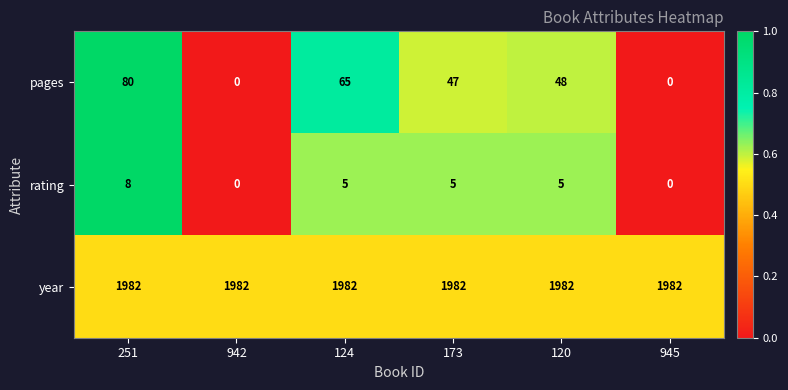

At 120, list the series in order from largest to smallest.

year, pages, rating